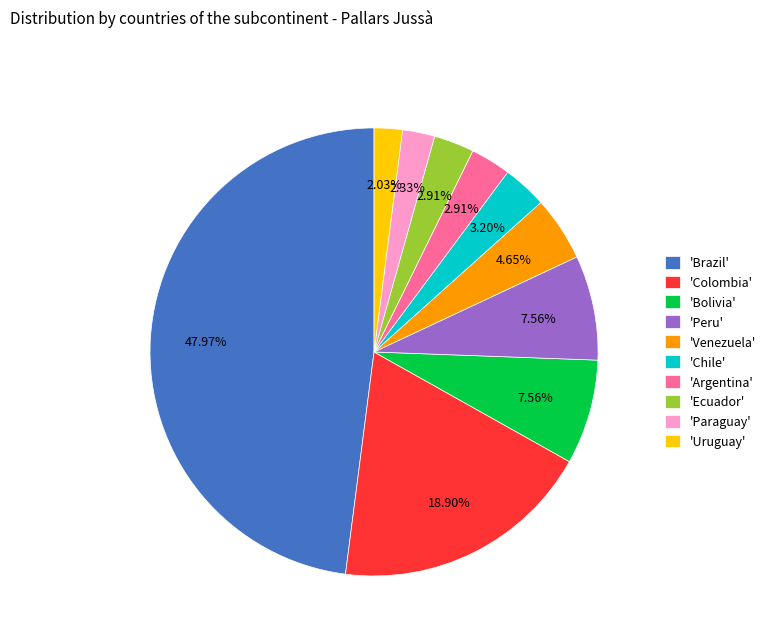

Is the sum of 'Colombia' and 'Peru' greater than half?

No